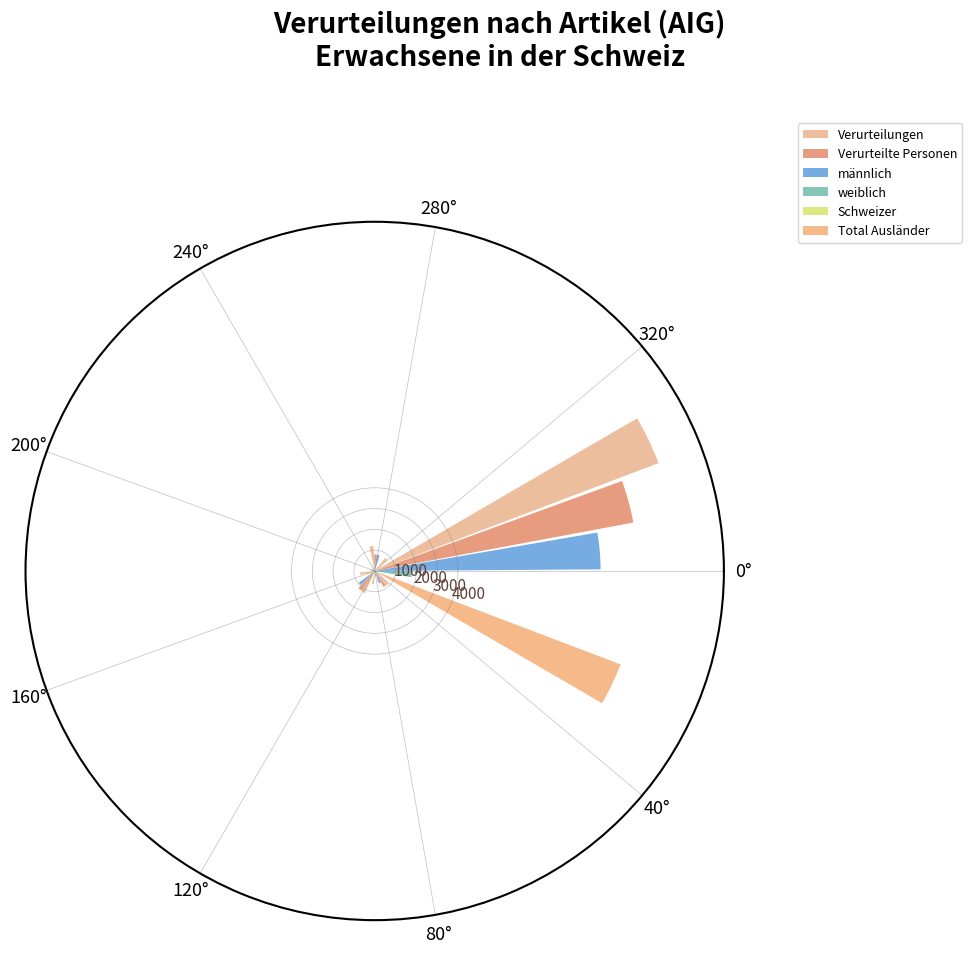

What is the value of the Verurteilte Personen bar at the 2nd from the left?

882